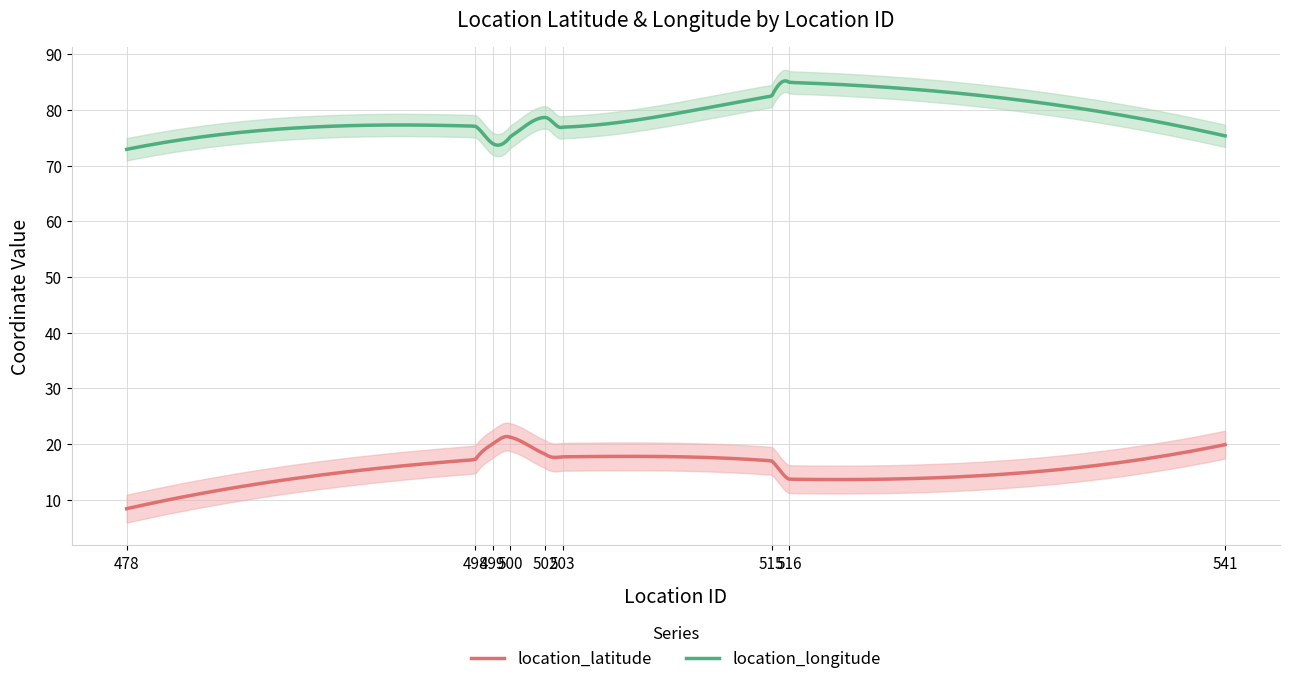

What is the value of the location_latitude point at the 5th from the left?

18.2